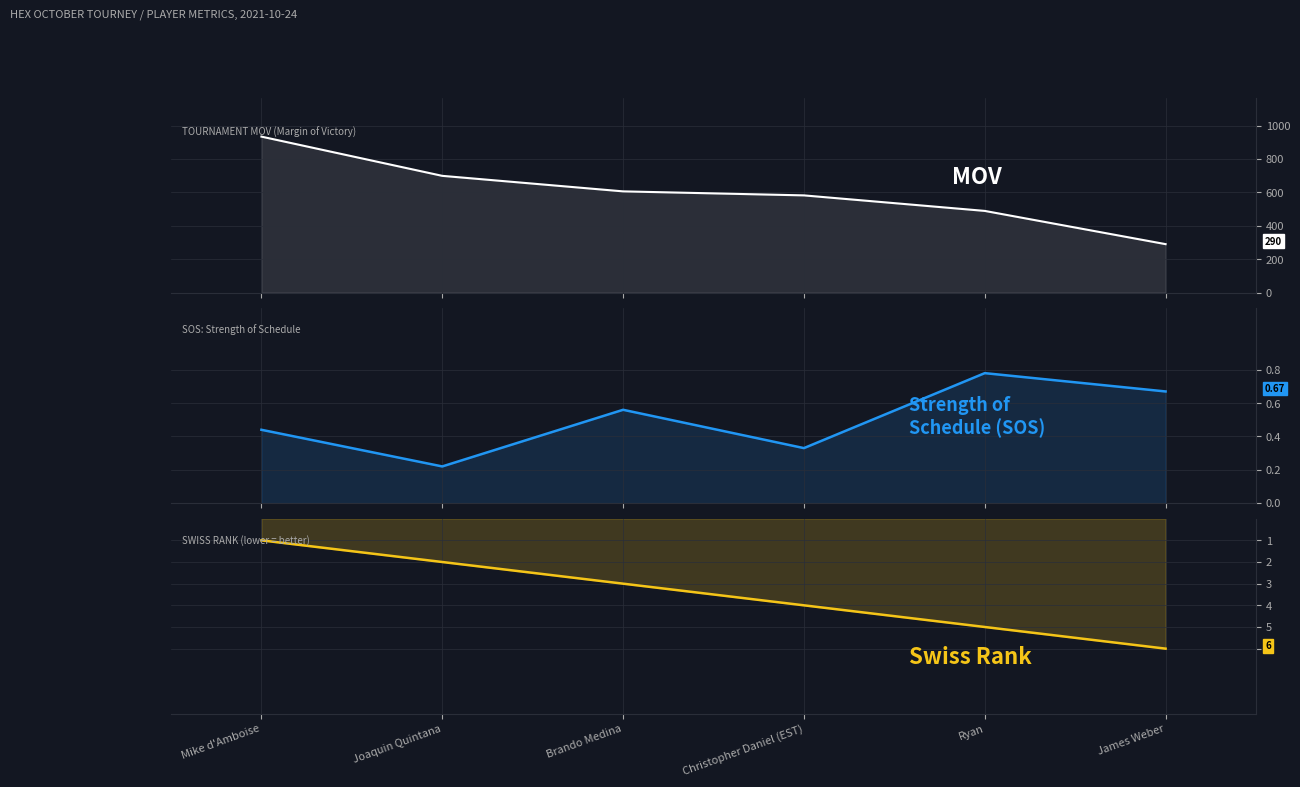

How many data points does each series have?

6